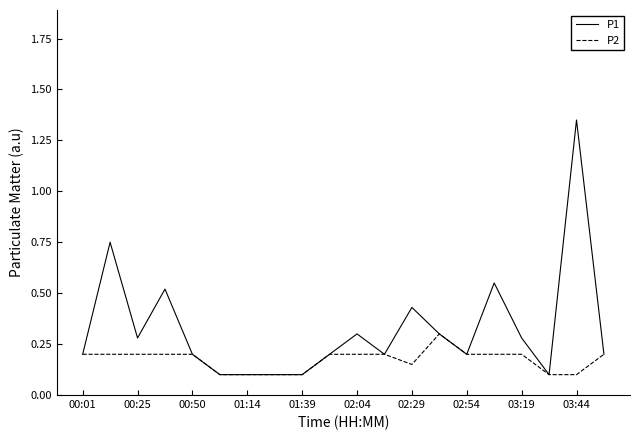

Which series has the largest range (max minus min)?

P1